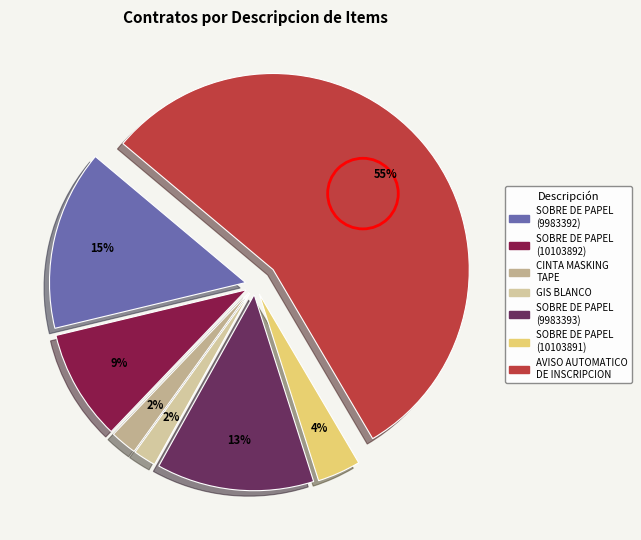

How many segments does this pie chart have?

7